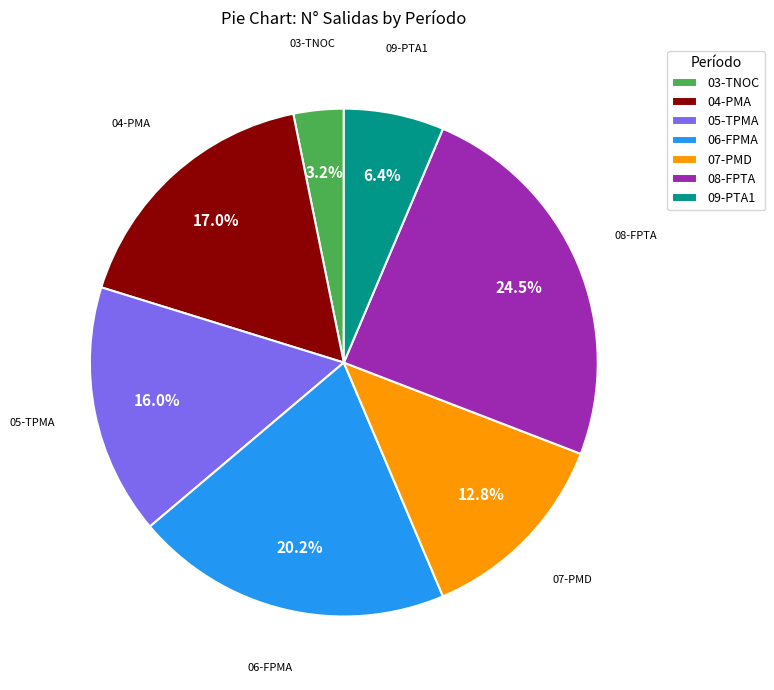

What portion of the pie excludes 03-TNOC?

96.8%